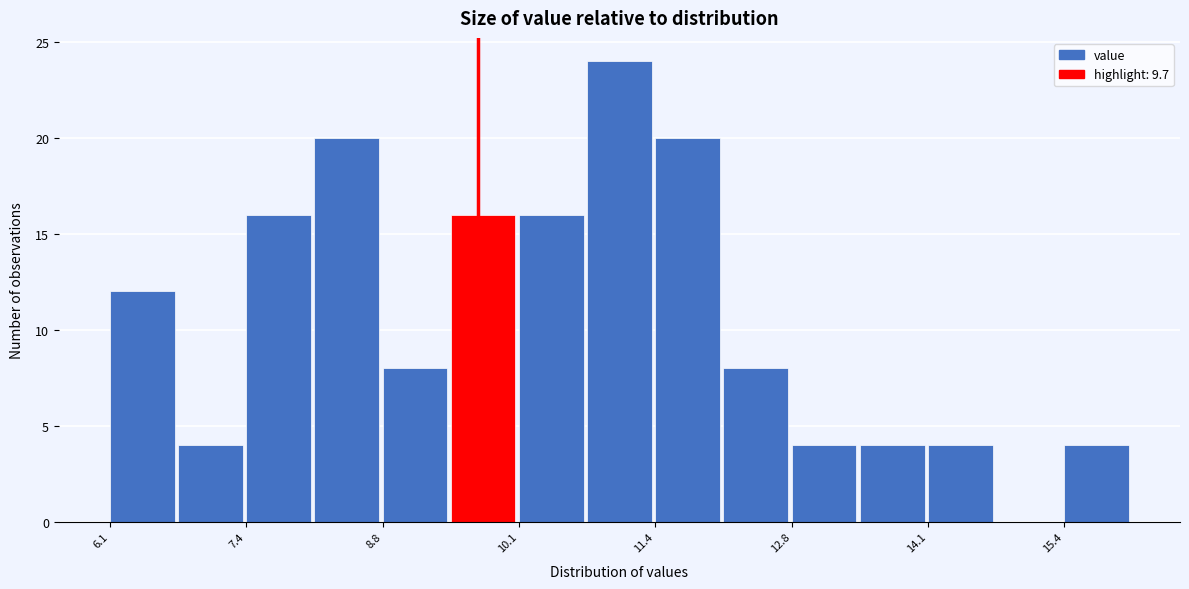

Around what value on the x-axis is the tallest bar? Give the approximate position of its centre, as read against the axis.

11.0